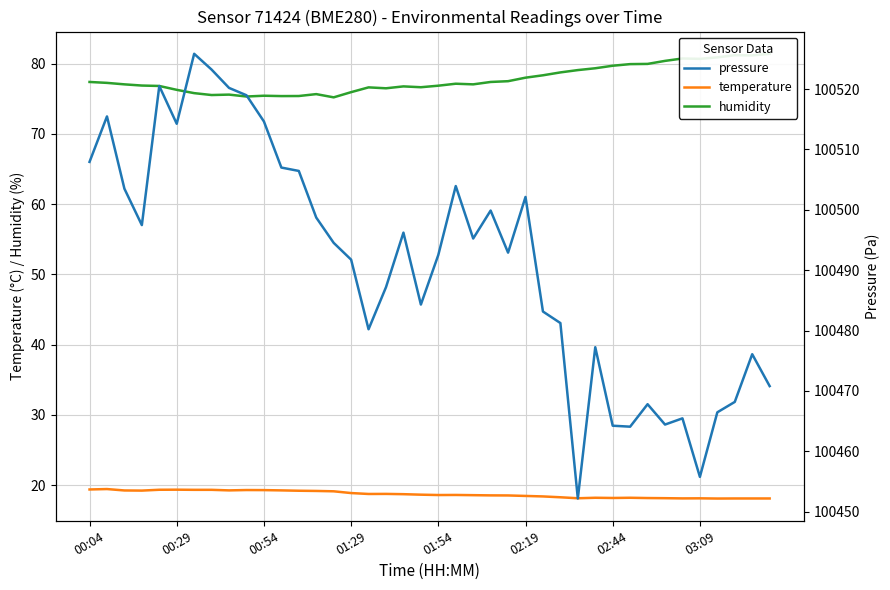

What is the lowest value of the temperature series?

18.1